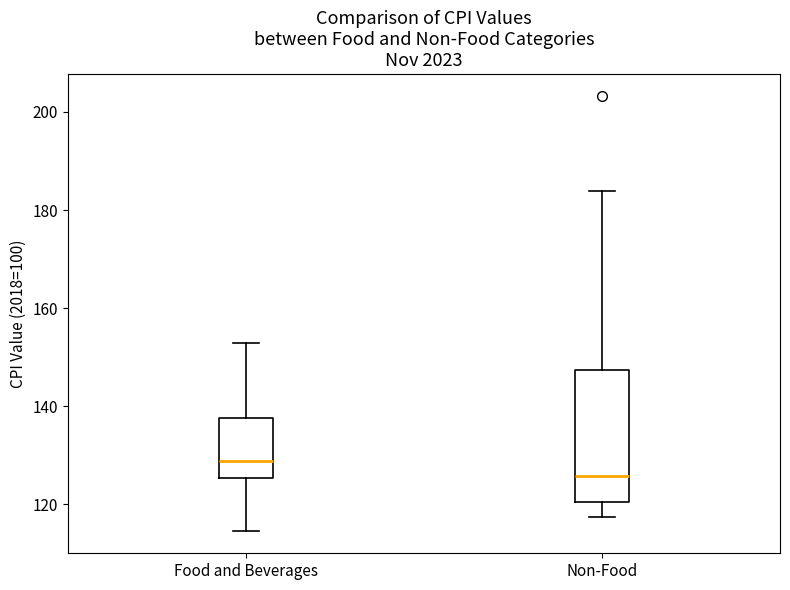

Where does the lower whisker of the box for Food and Beverages end on the y-axis? The values are not printed on the chart, so give them approximately, as read against the axis.

114